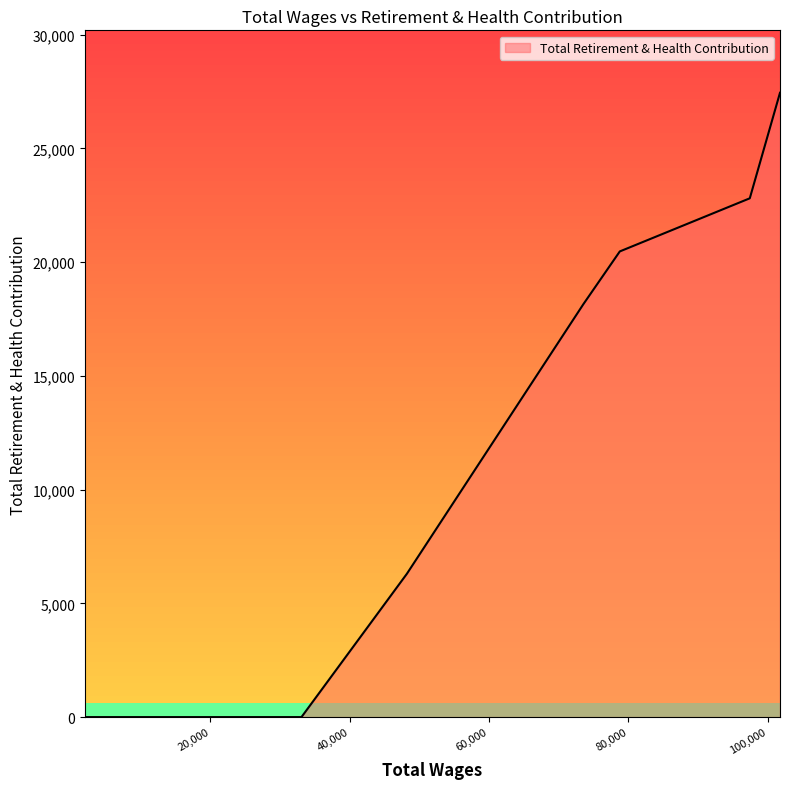

Does the chart display data point markers on the line(s)?

No